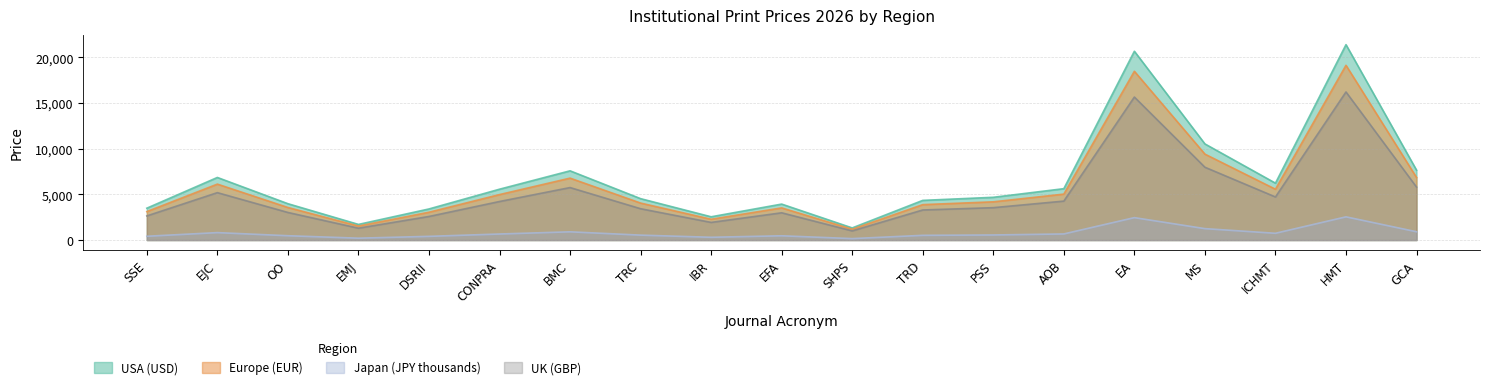

The value of USA (USD) at DSRII is 3401.0. True or false?

True